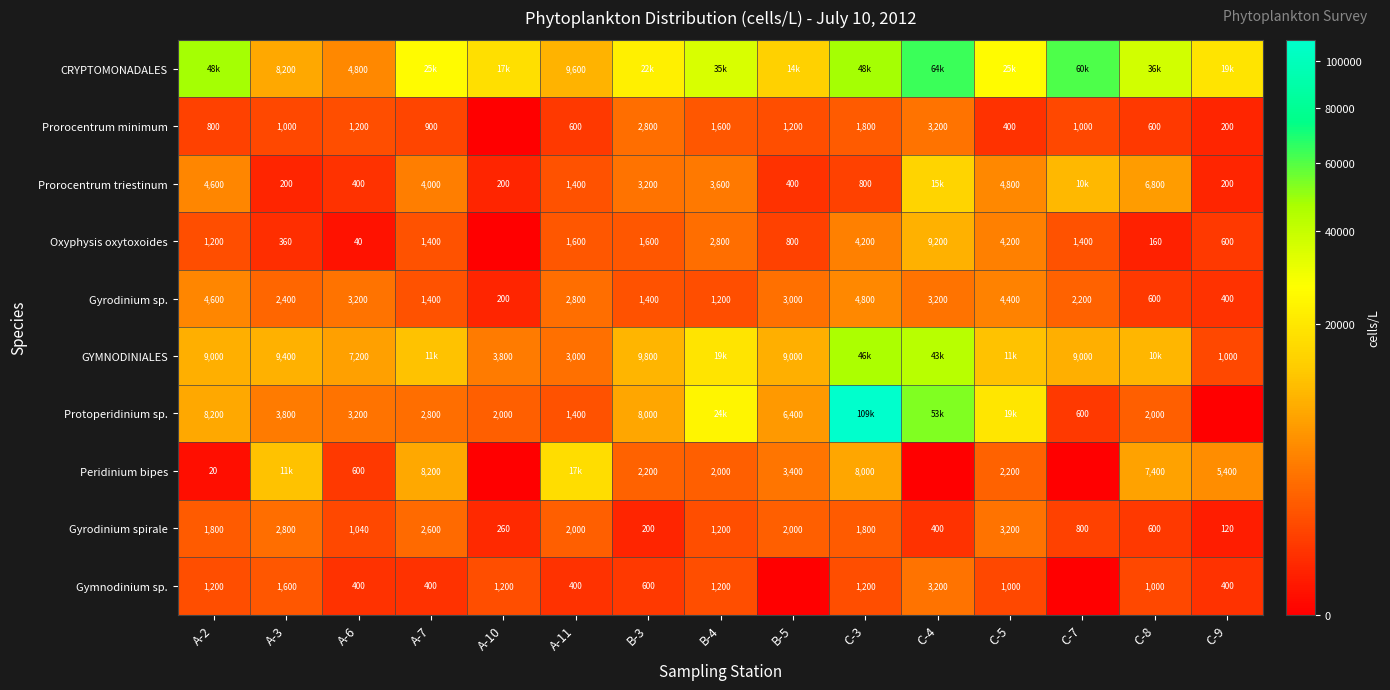

At which category is the sum across all series the highest?

C-3